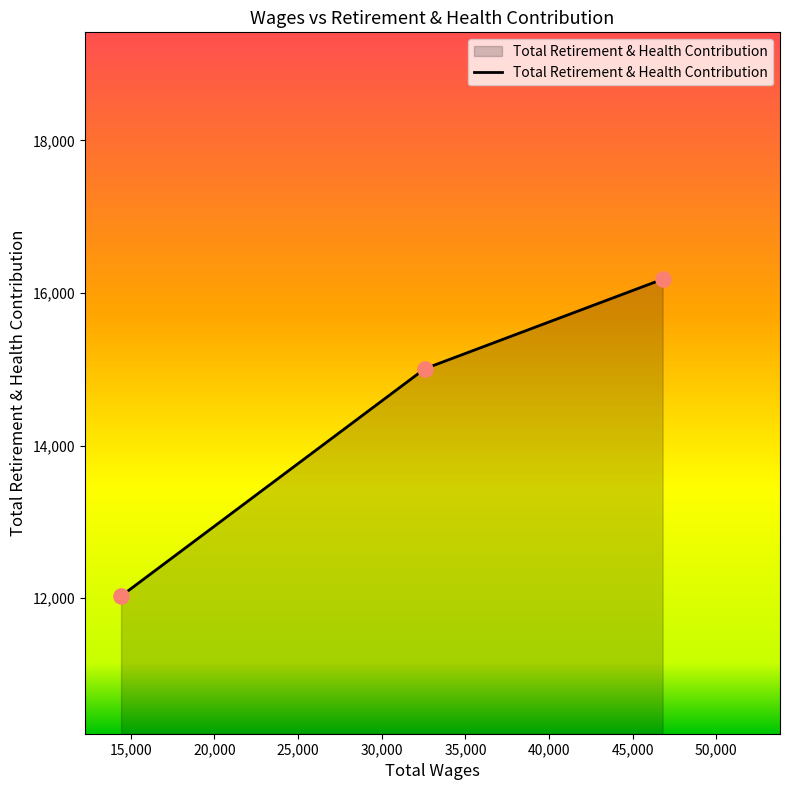

What is the average value?

14405